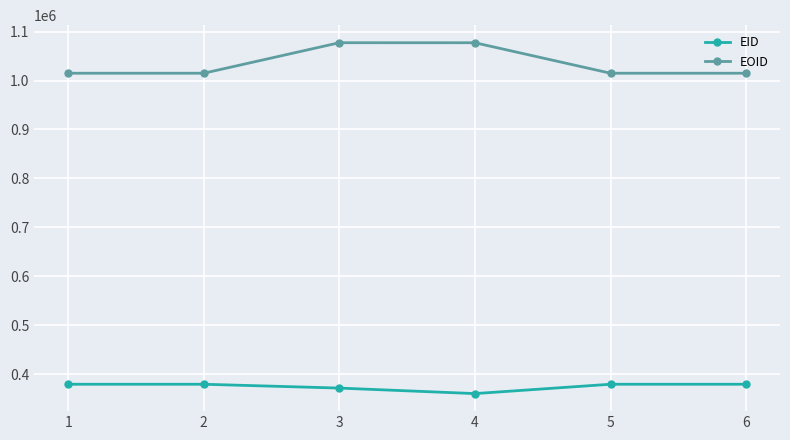

Which series has the largest total across all categories?

EOID